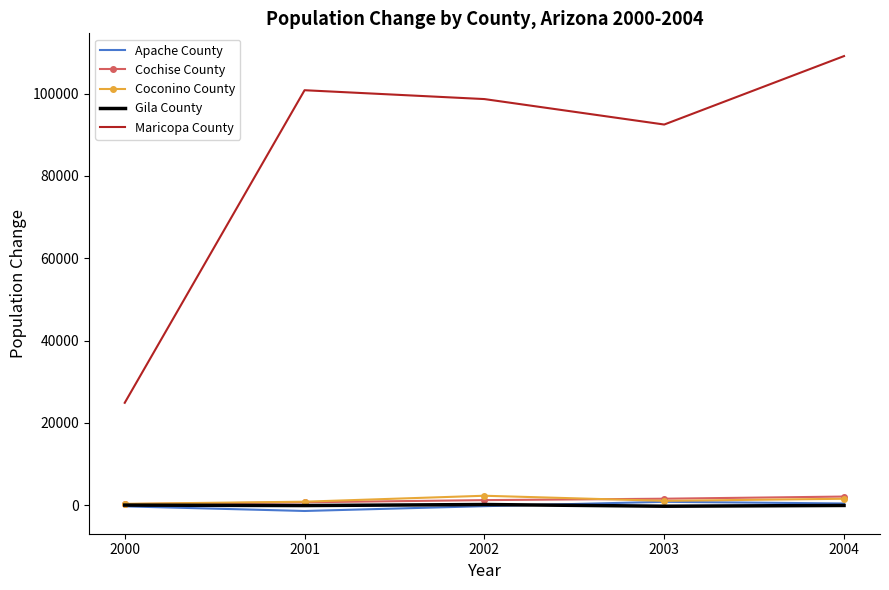

True or false: Coconino County and Maricopa County intersect in this chart.

False